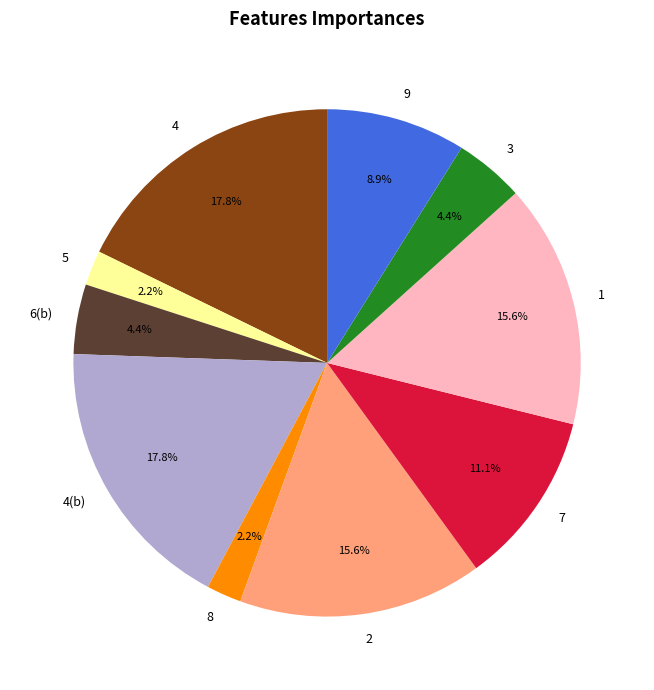

Is the sum of 7 and 5 greater than half?

No